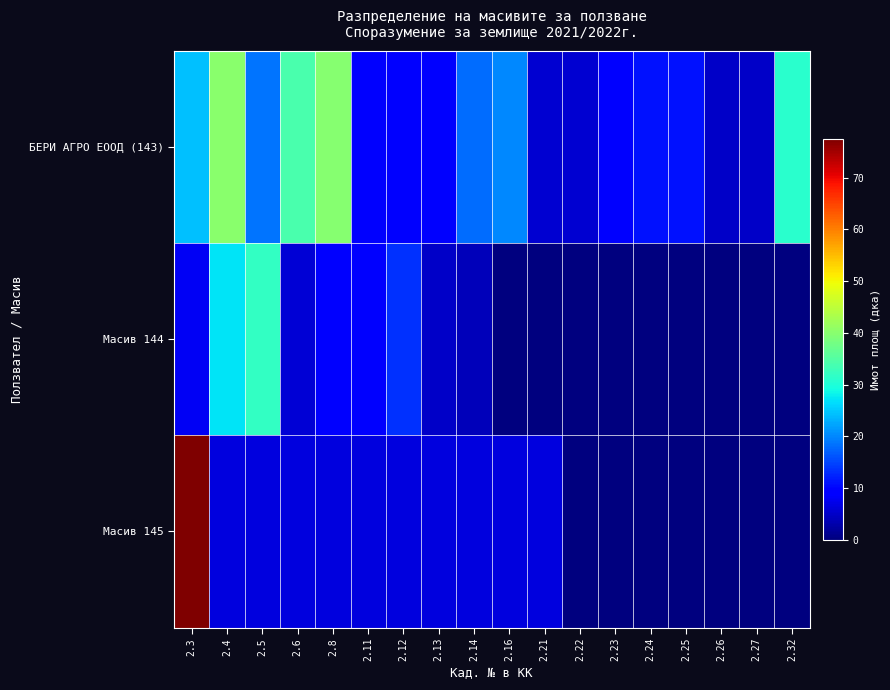

At which category is the sum across all series the highest?

2.3